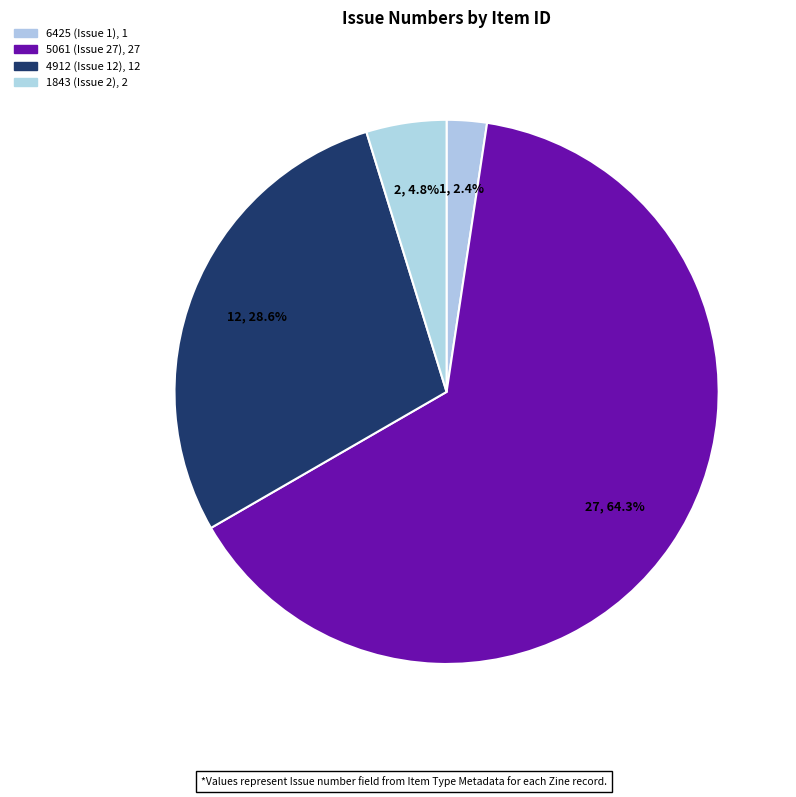

Combined, do 6425 (Issue 1) and 5061 (Issue 27) account for over 50%?

Yes